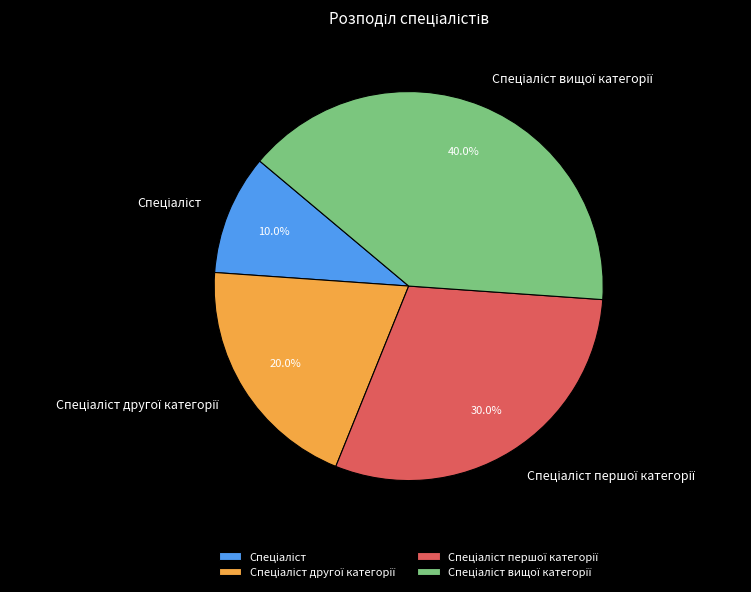

Is there a majority slice in this chart?

No